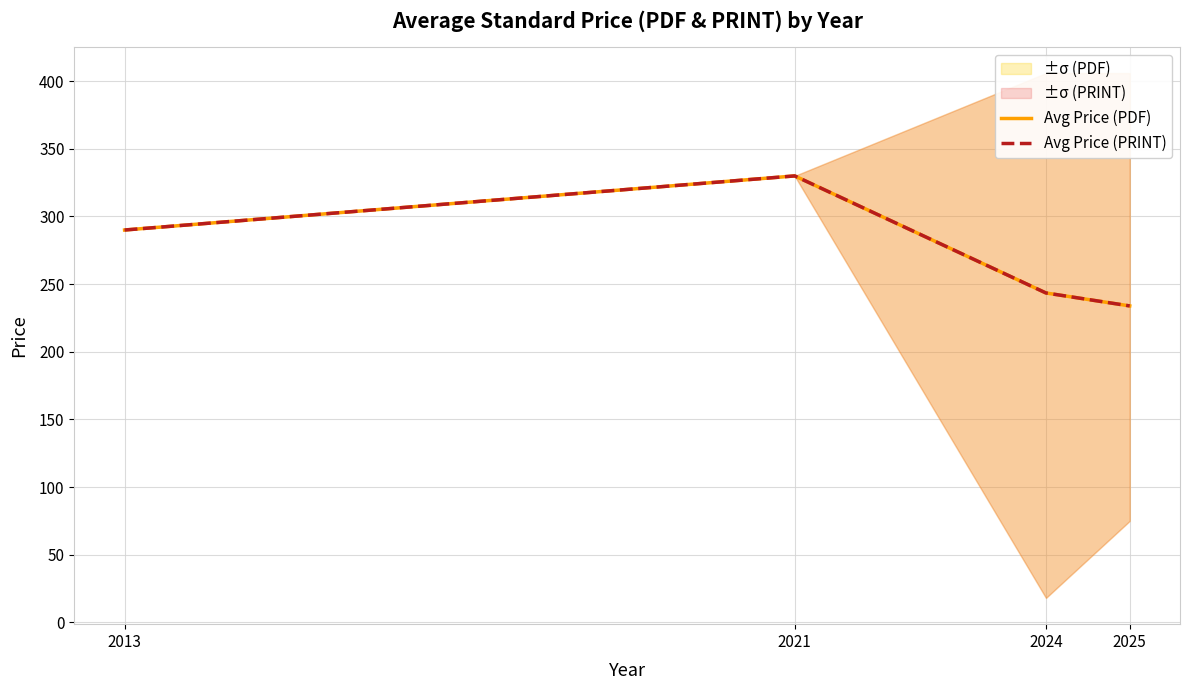

Reading left to right, list all the values displayed in this chart.

Avg Price (PDF): 2013=290.0	2021=330.0	2024=243.4	2025=233.9
Avg Price (PRINT): 2013=290.0	2021=330.0	2024=243.4	2025=233.9